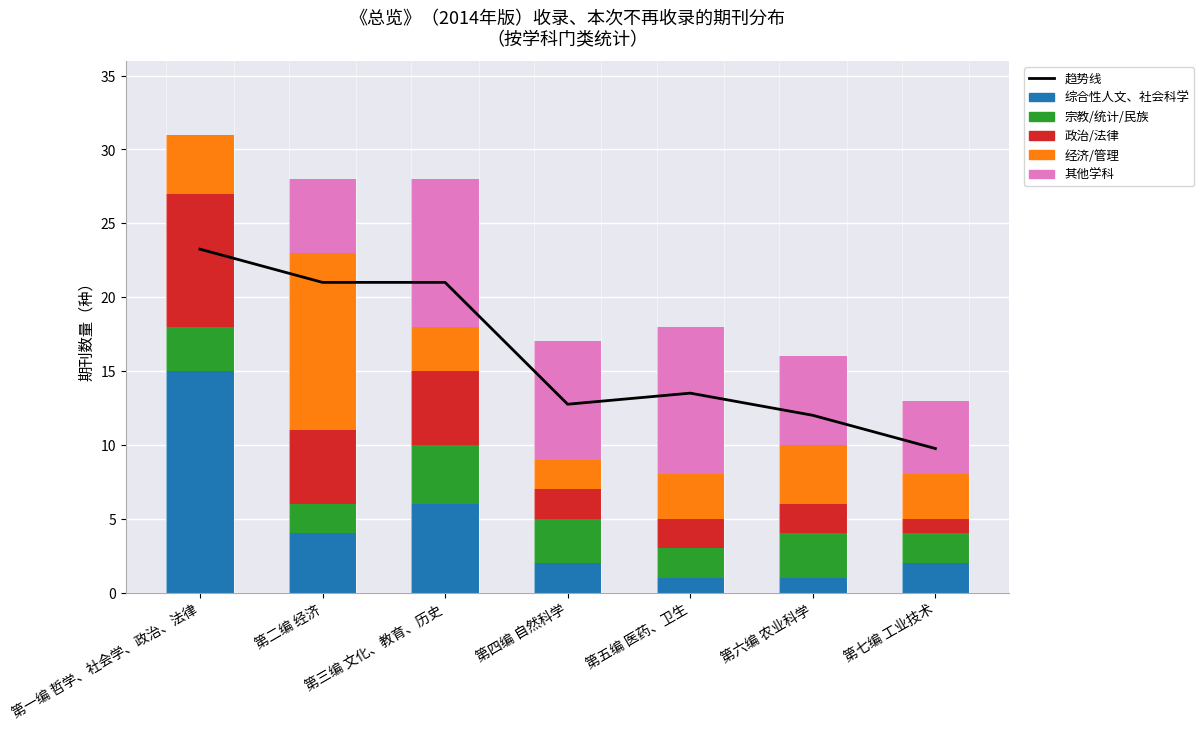

The value of 经济/管理 at 第五编 医药、卫生 is 3.0. True or false?

True